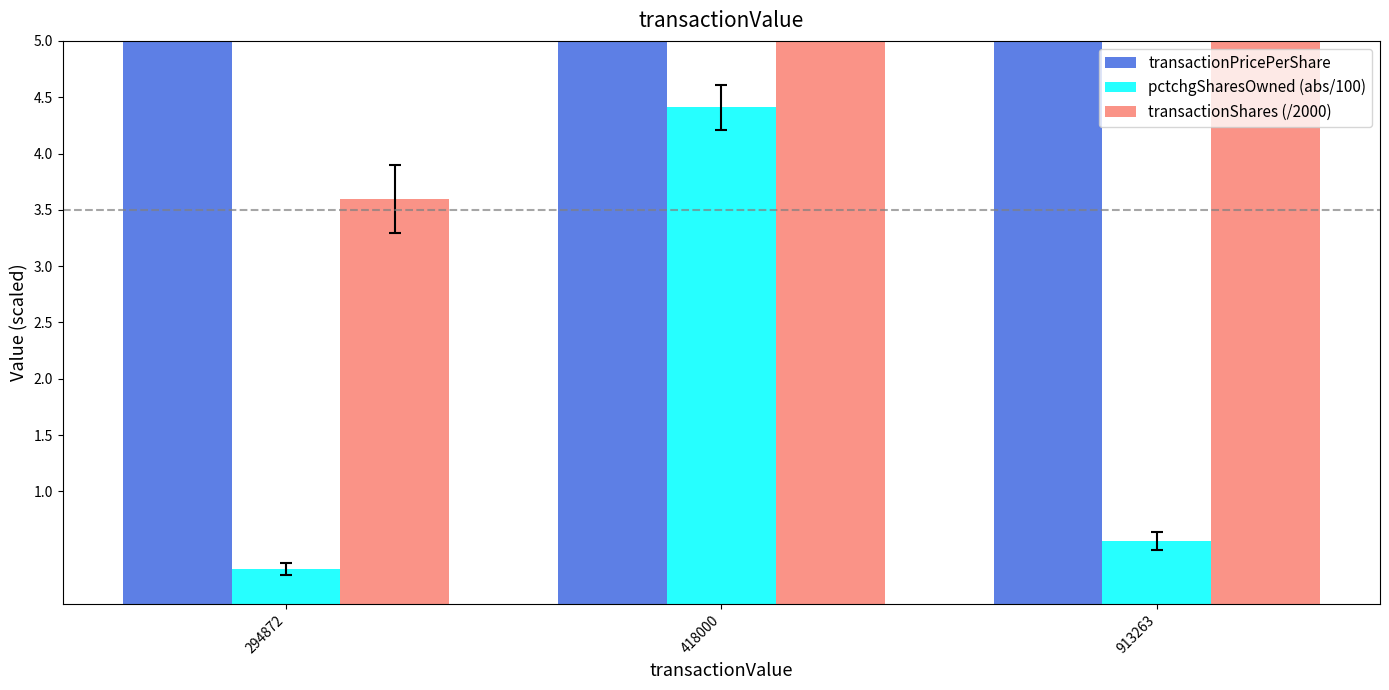

What value does the transactionPricePerShare series have at 913263?

30.4